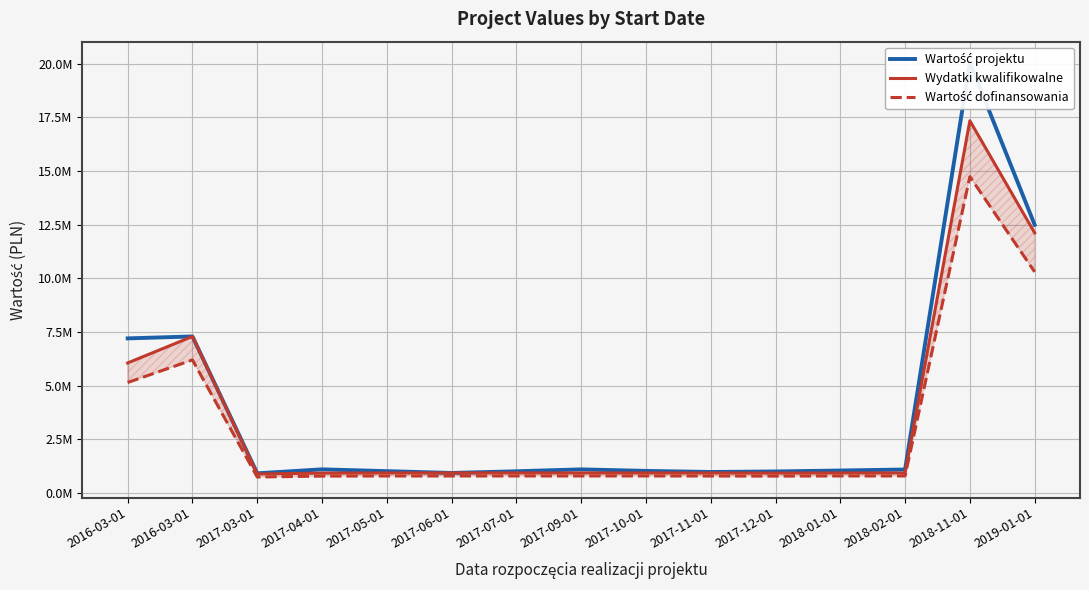

What is the average value of the Wartość projektu series?

3891060.4